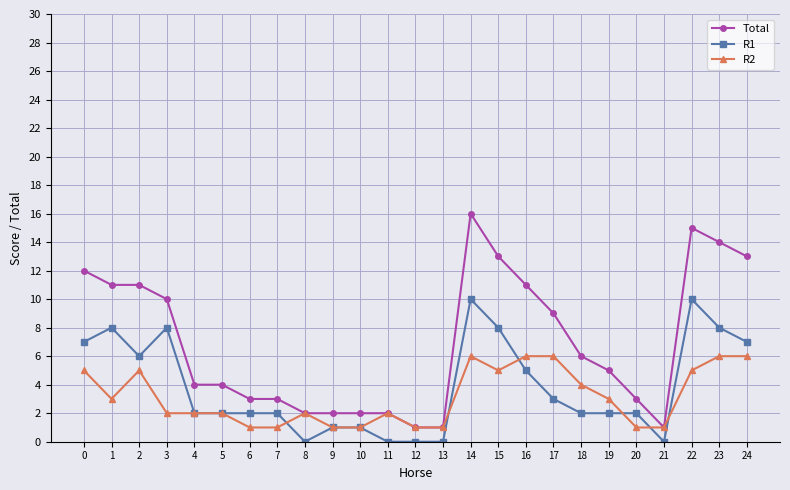

Reading left to right, transcribe all the data shown in this chart.

Total: 12	11	11	10	4	4	3	3	2	2	2	2	1	1	16	13	11	9	6	5	3	1	15	14	13
R1: 7	8	6	8	2	2	2	2	0	1	1	0	0	0	10	8	5	3	2	2	2	0	10	8	7
R2: 5	3	5	2	2	2	1	1	2	1	1	2	1	1	6	5	6	6	4	3	1	1	5	6	6